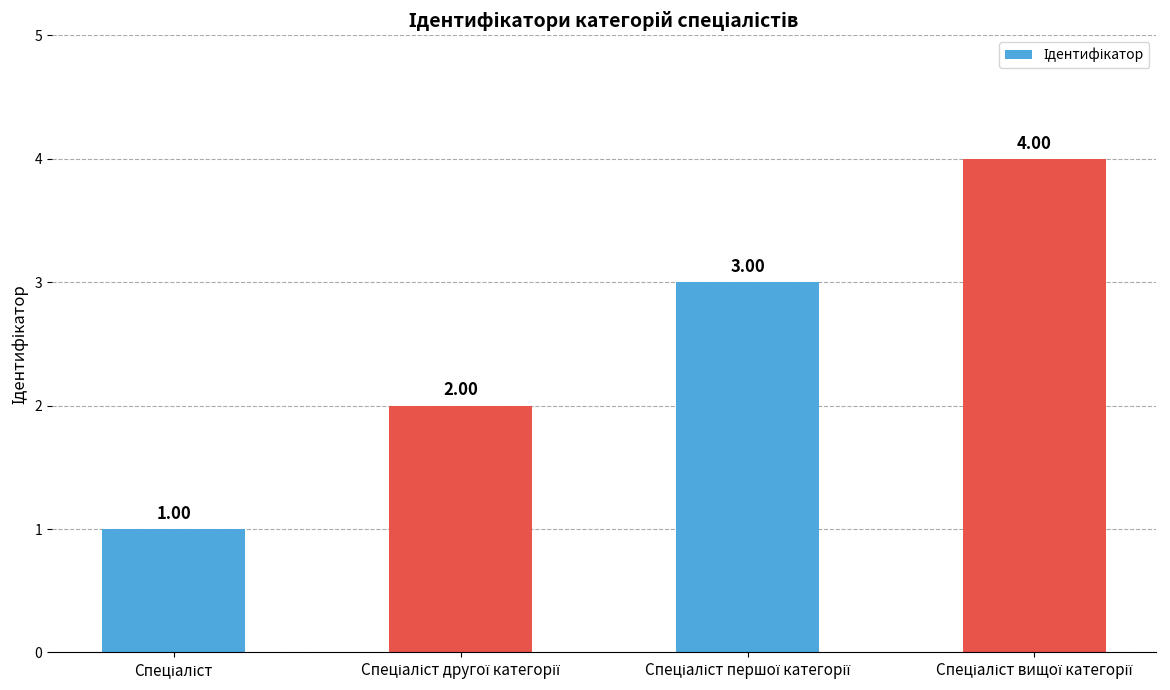

What is the sum of all values?

10